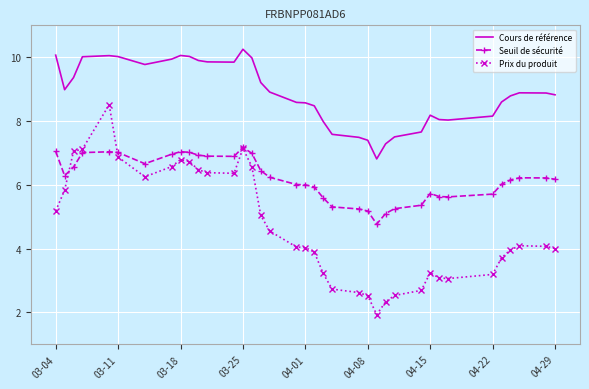

Rank the series by their average value, from highest to lowest.

Cours de référence, Seuil de sécurité, Prix du produit